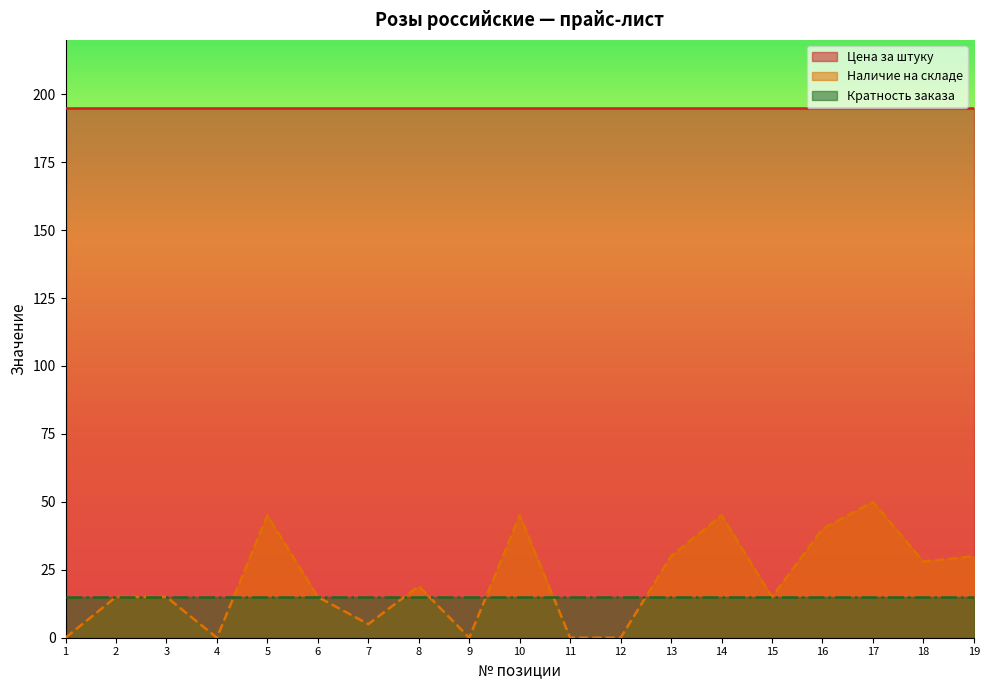

What is the difference between the highest and lowest values at 7?

190